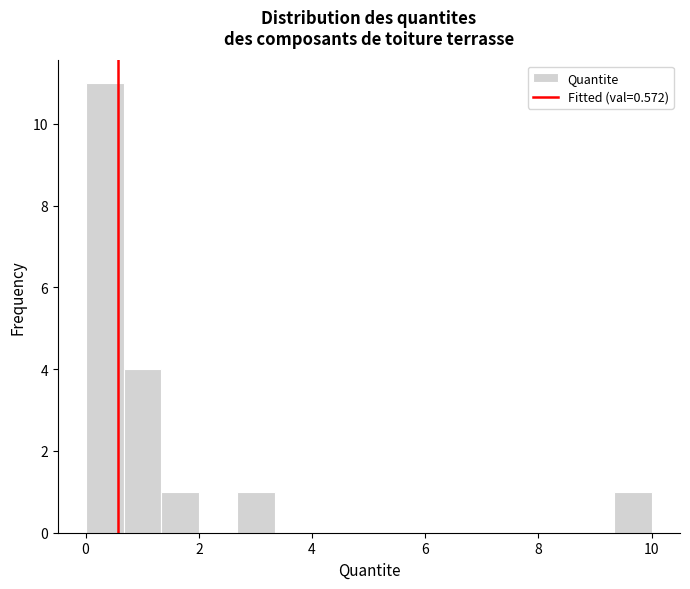

Read against the x-axis, roughly where is the centre of the tallest bar?

0.4